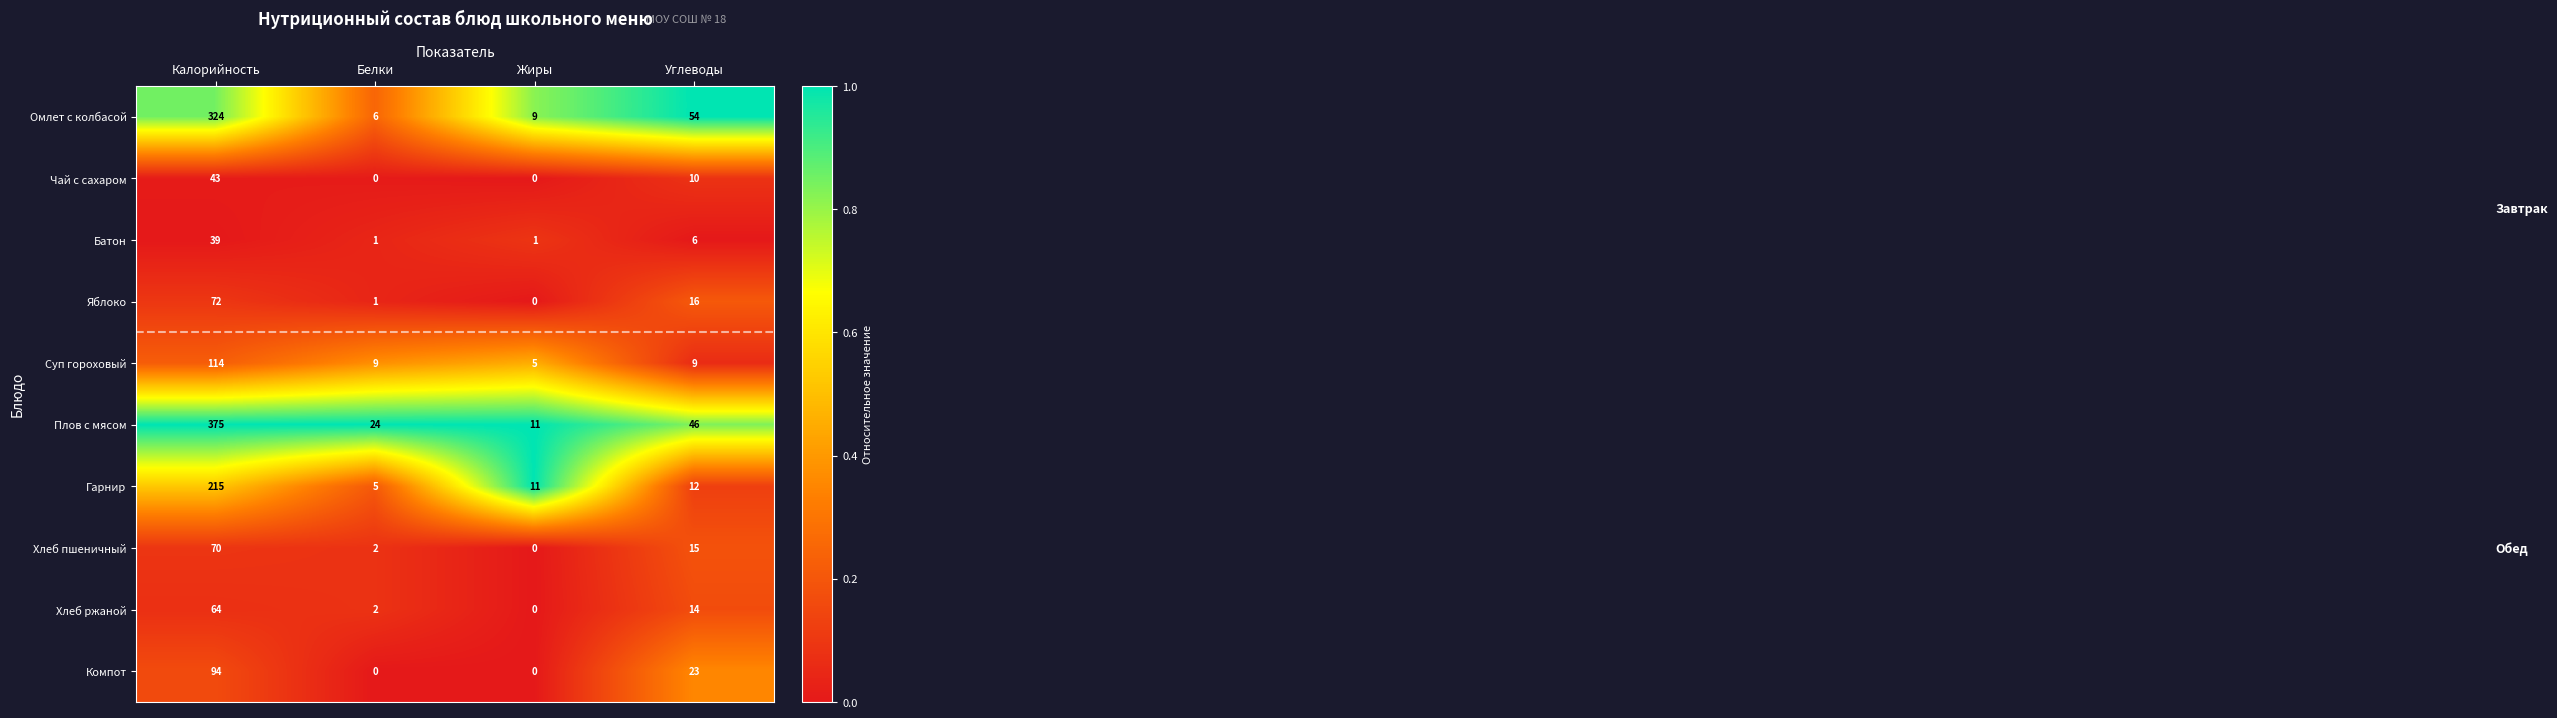

What is the average value of the Плов с мясом series?

114